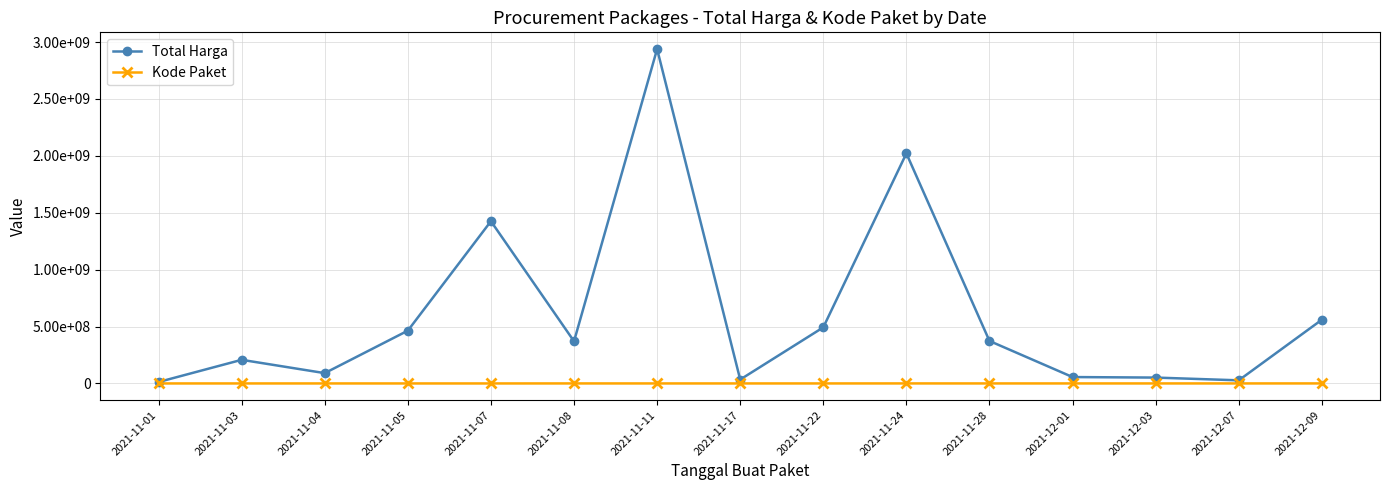

What are all the series names shown in the legend?

Total Harga, Kode Paket